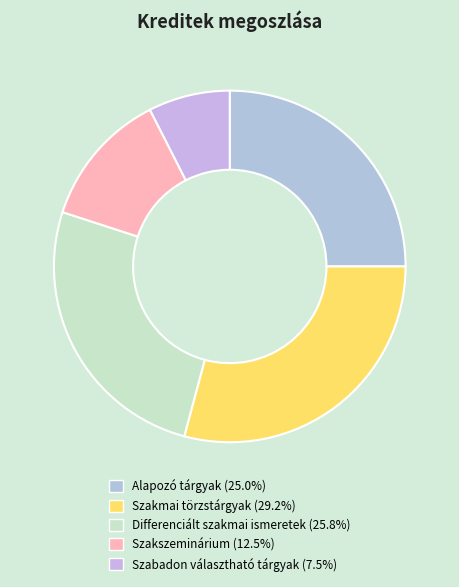

Combined, do Szakmai törzstárgyak and Alapozó tárgyak account for over 50%?

Yes